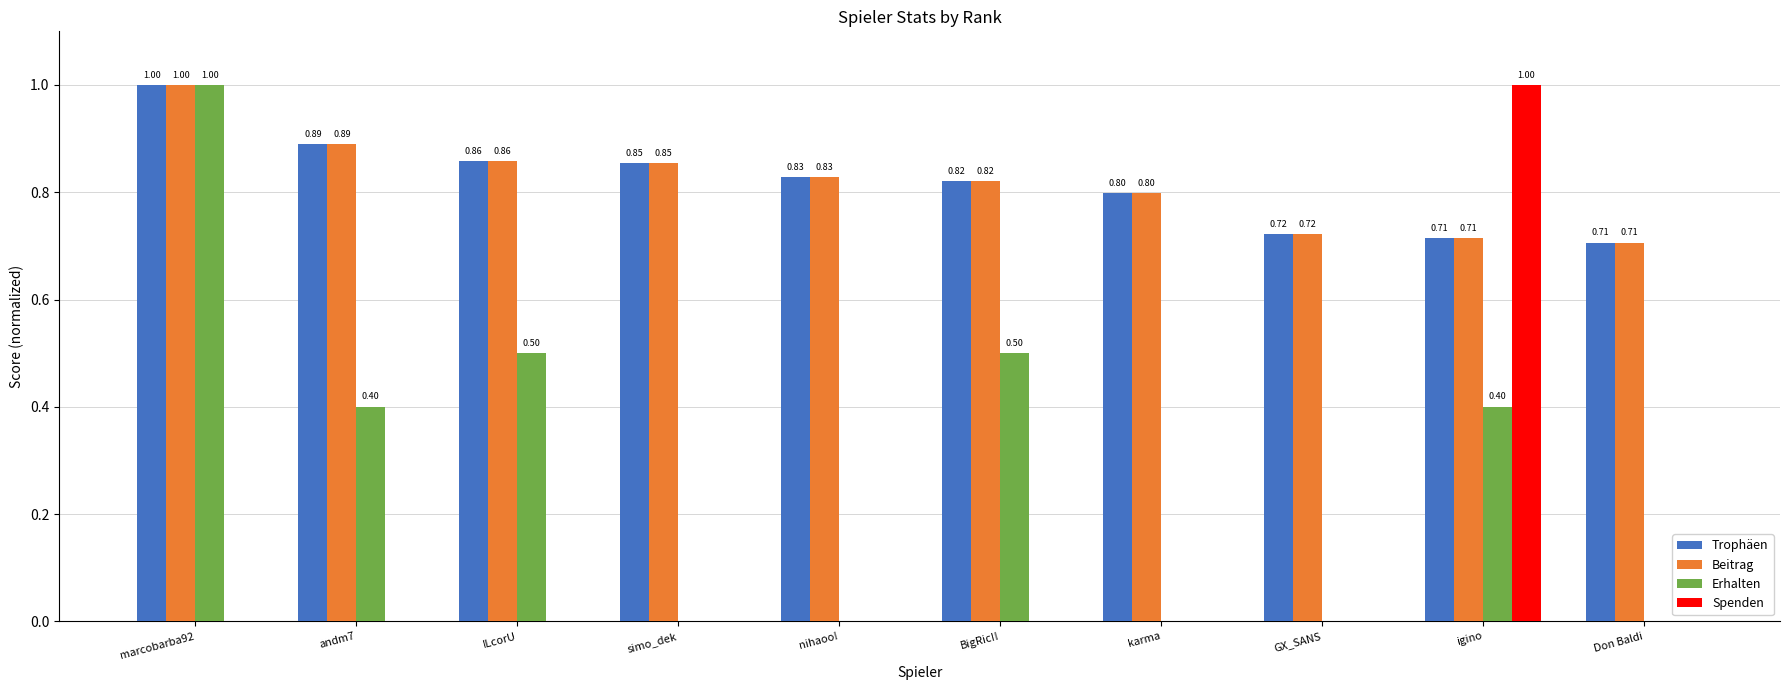

What is the total value across all series at simo_dek?

1.7